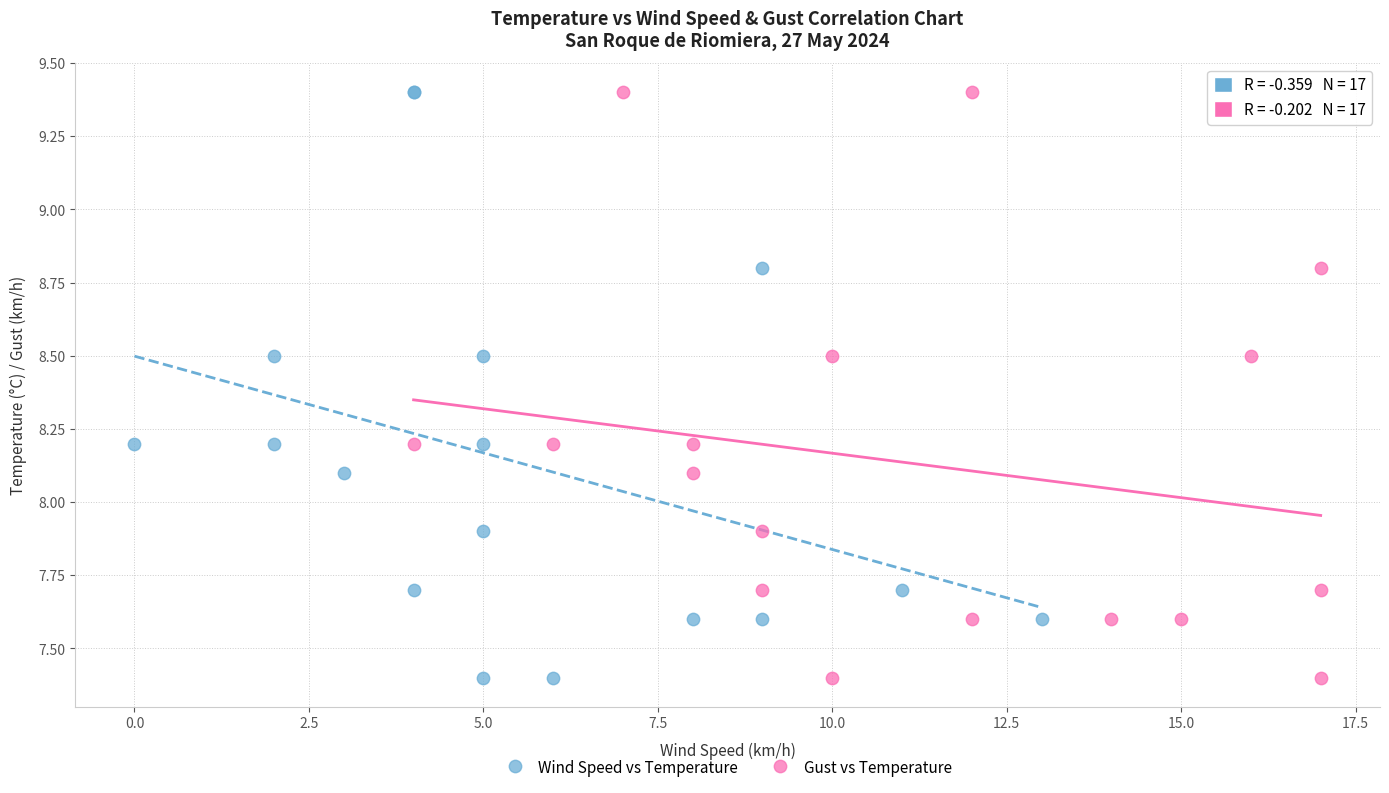

What are all the series names shown in the legend?

Wind Speed vs Temperature, Gust vs Temperature